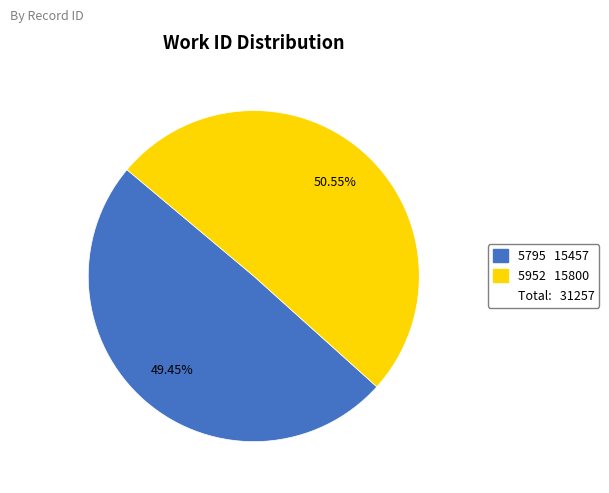

Does any single category account for the majority?

Yes